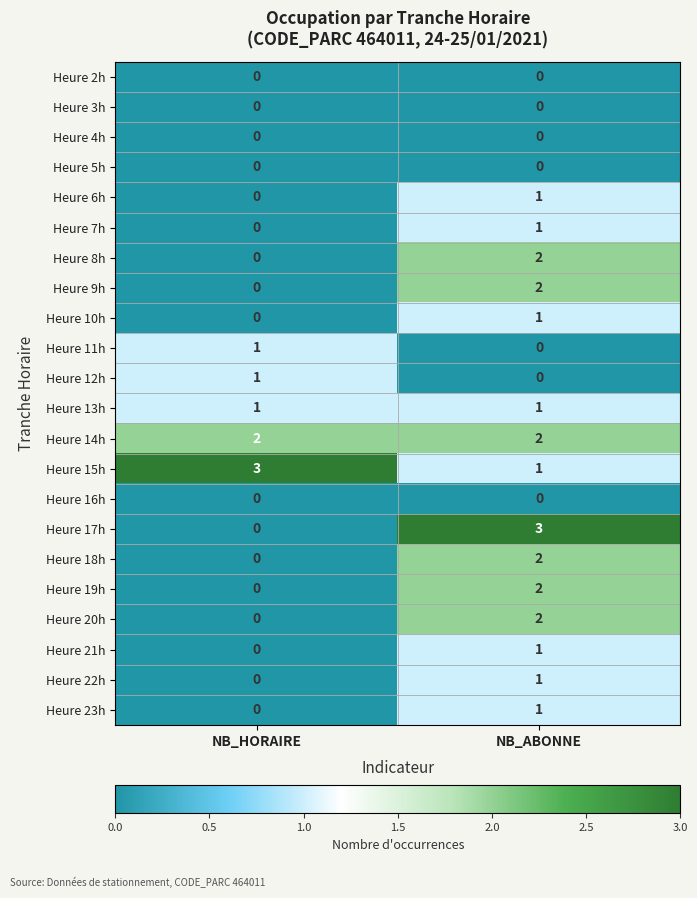

Rank the categories by Heure 17h value from lowest to highest.

NB_HORAIRE, NB_ABONNE